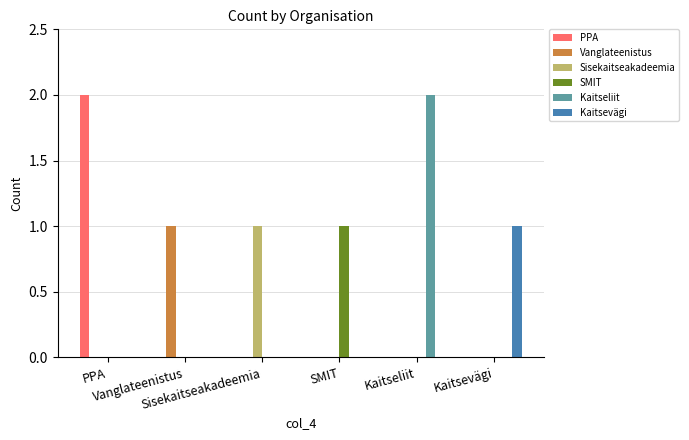

How many groups of bars are there?

6